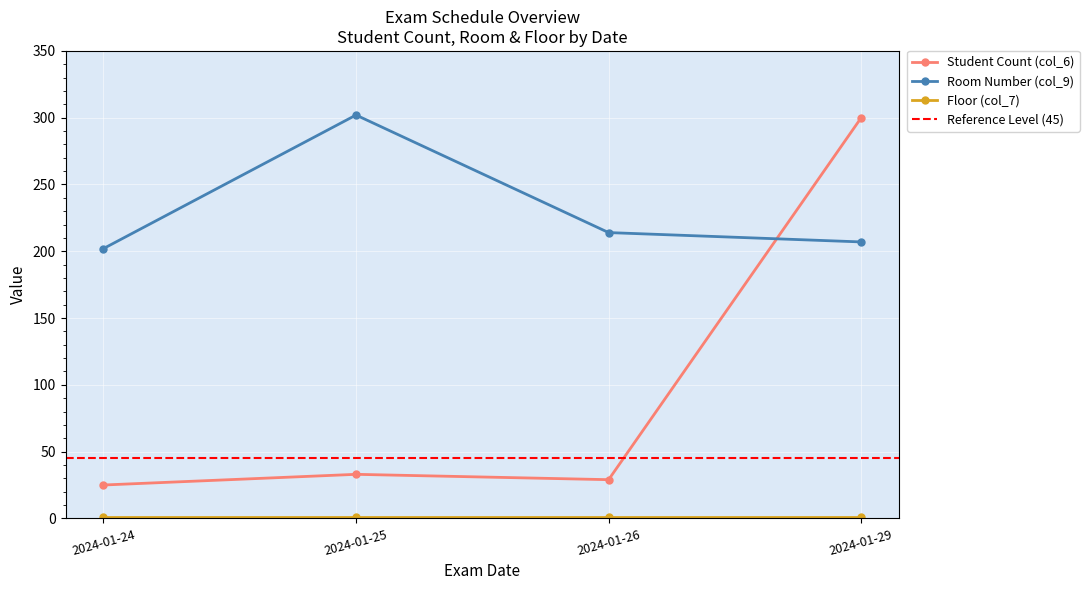

What is the total value across all series at 2024-01-29?

507